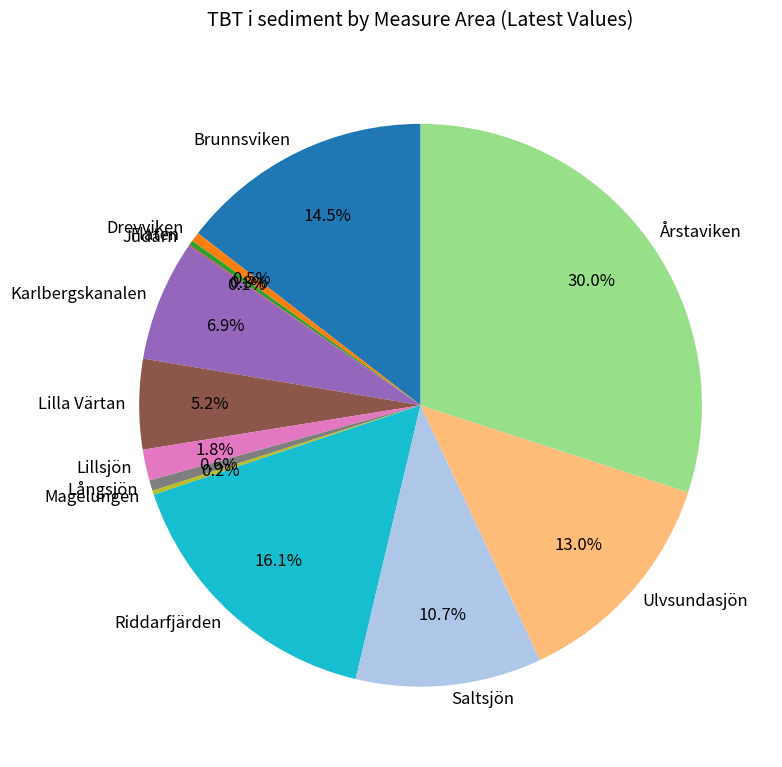

Between Drevviken and Ulvsundasjön, which is larger?

Ulvsundasjön